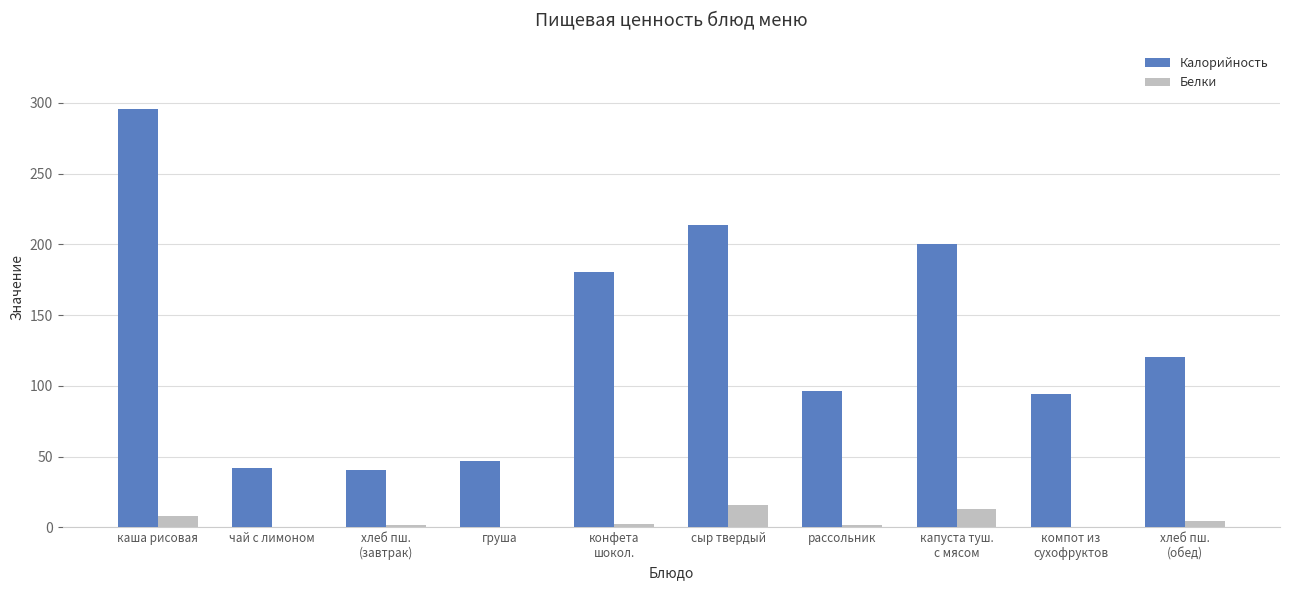

Read the Белки value at сыр твердый.

15.6